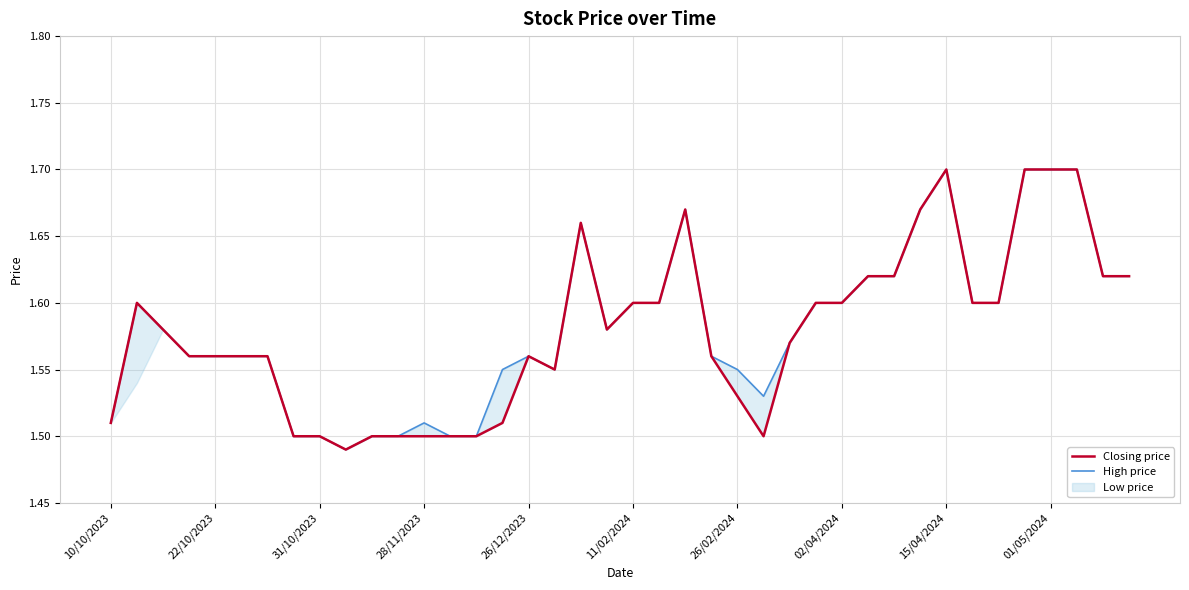

Which series has the largest total across all categories?

High price